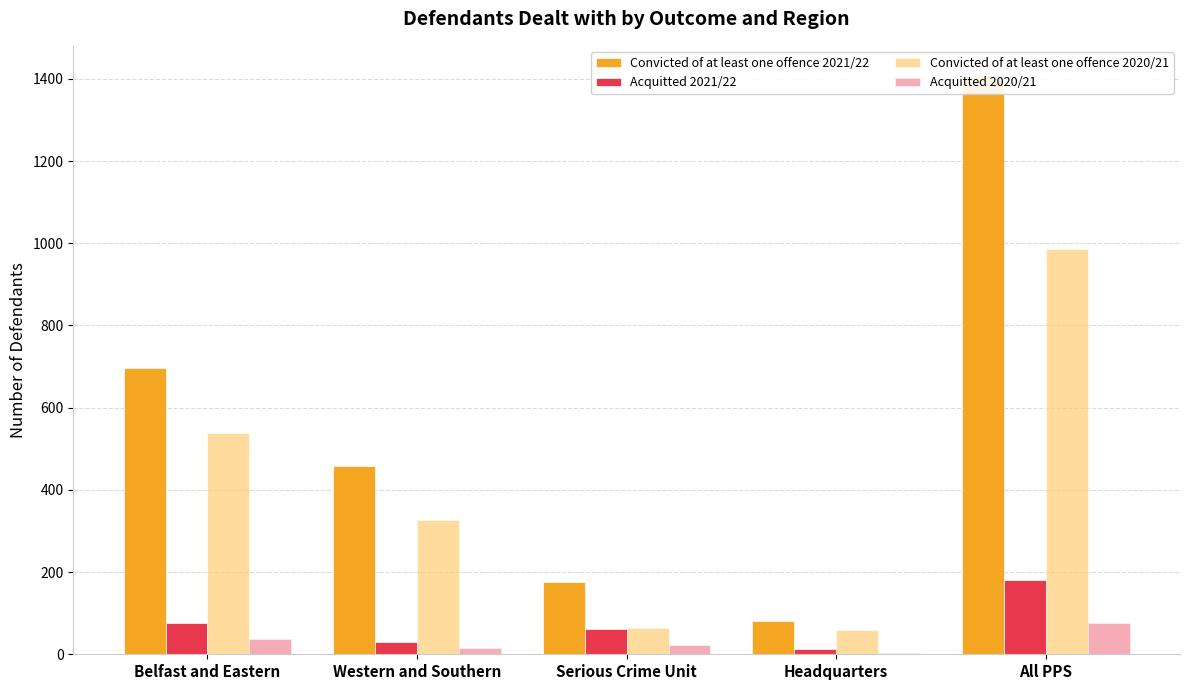

Which has a higher value, Western and Southern or All PPS?

All PPS